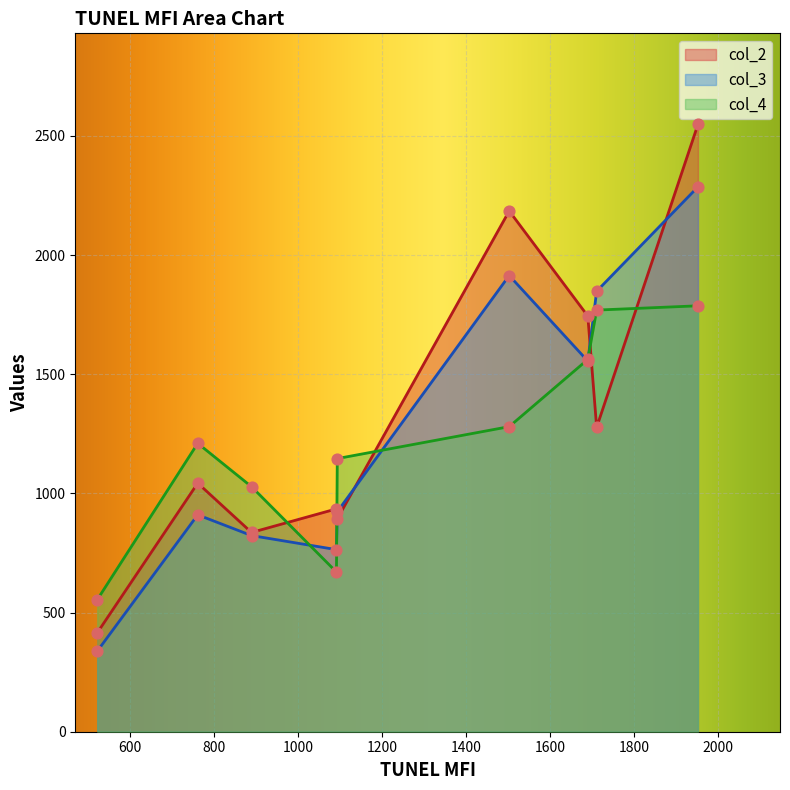

True or false: col_2 and col_4 intersect in this chart.

True